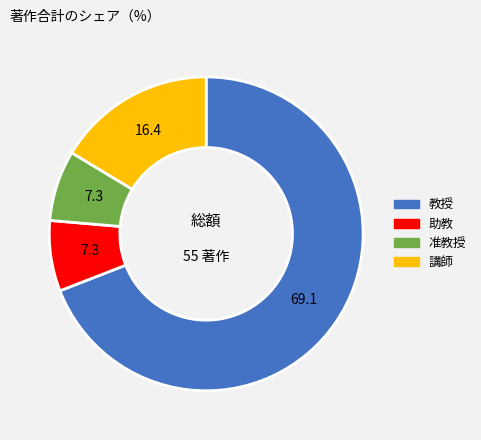

Is there any slice that represents more than half of the pie?

Yes